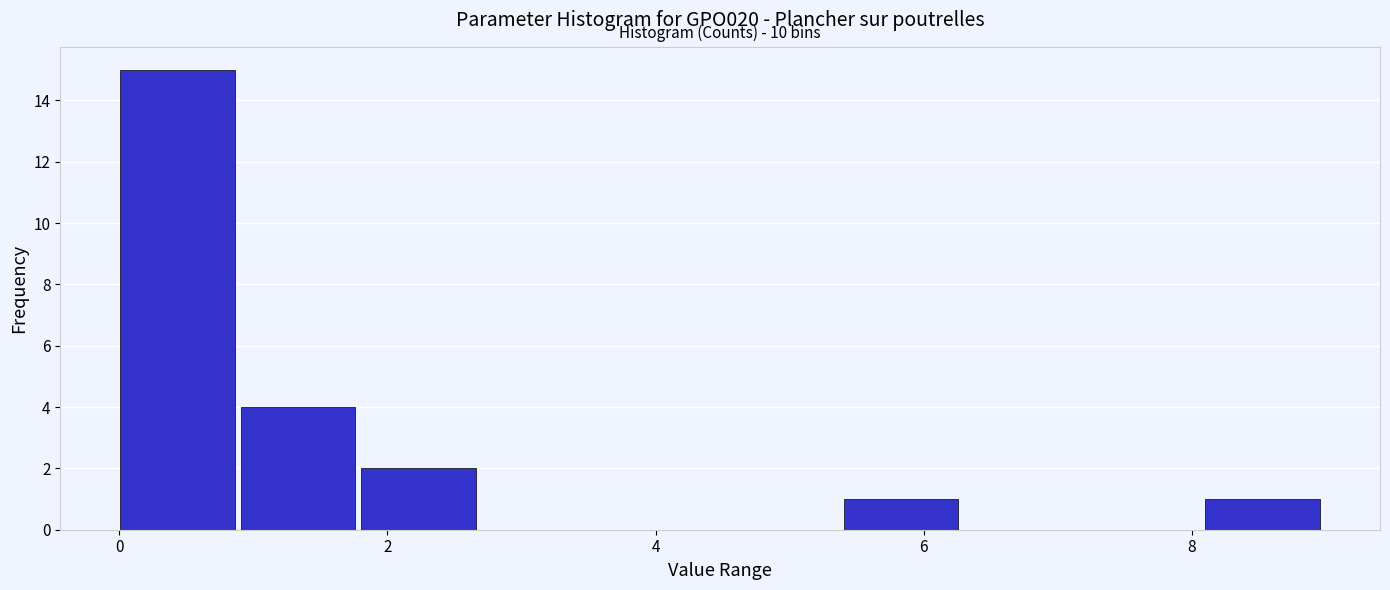

Which range on the x-axis has the tallest bar?

0.0 to 1.0